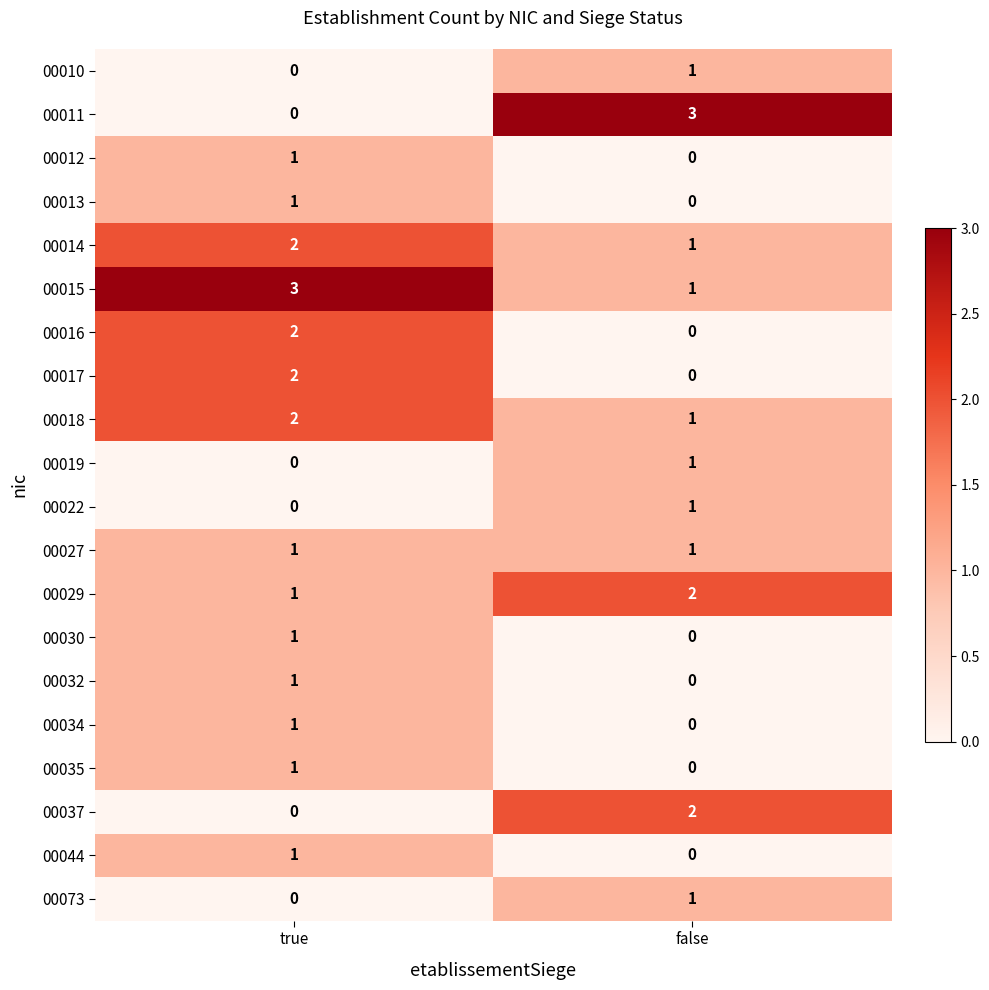

At which label does 00010 reach its peak?

false